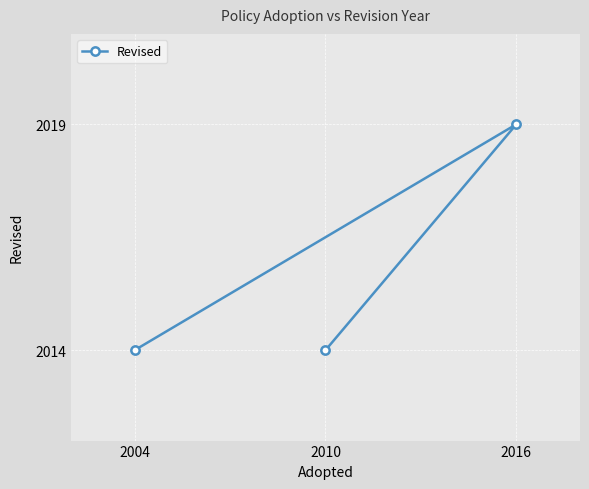

How many lines are shown in the chart?

1